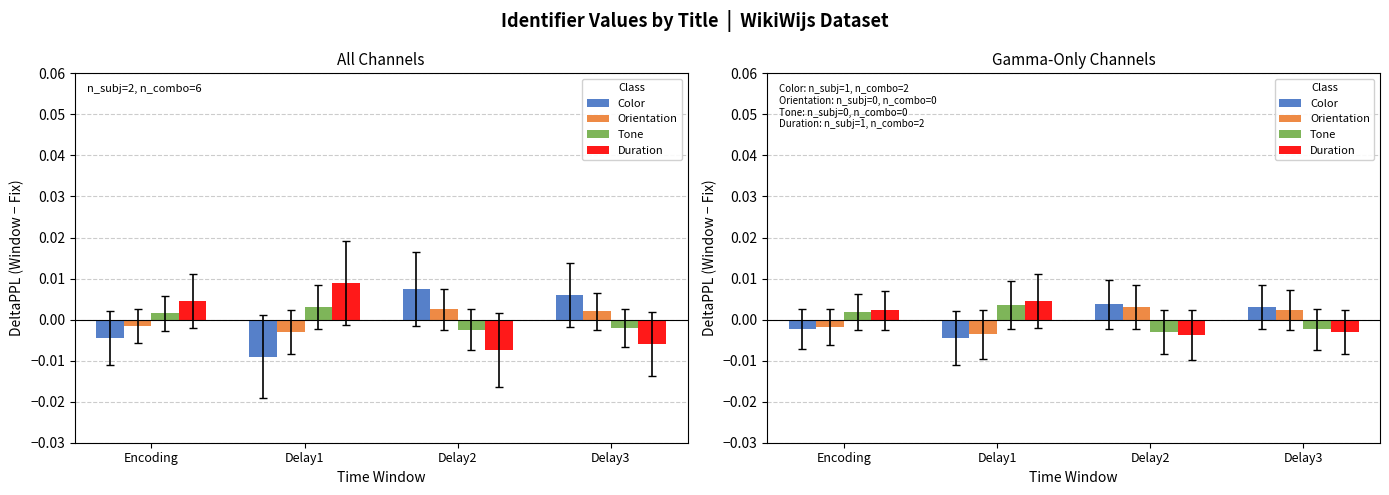

How many data points in Duration are above 0?

4